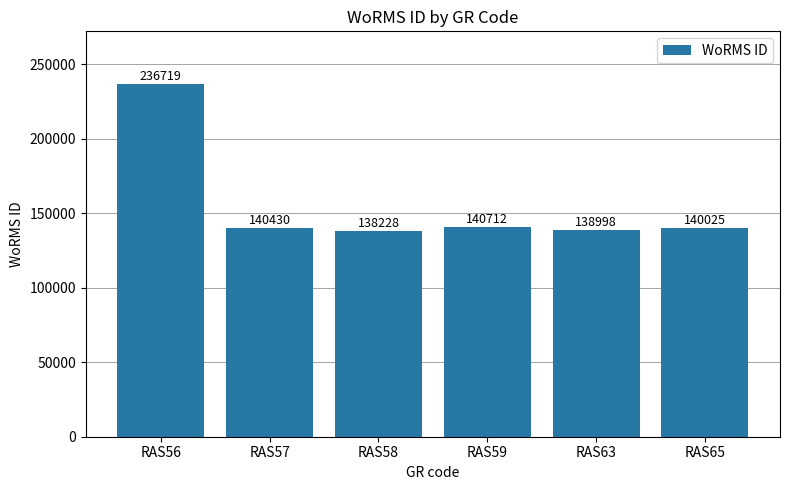

Reading left to right, transcribe all the data shown in this chart.

RAS56=236719	RAS57=140430	RAS58=138228	RAS59=140712	RAS63=138998	RAS65=140025